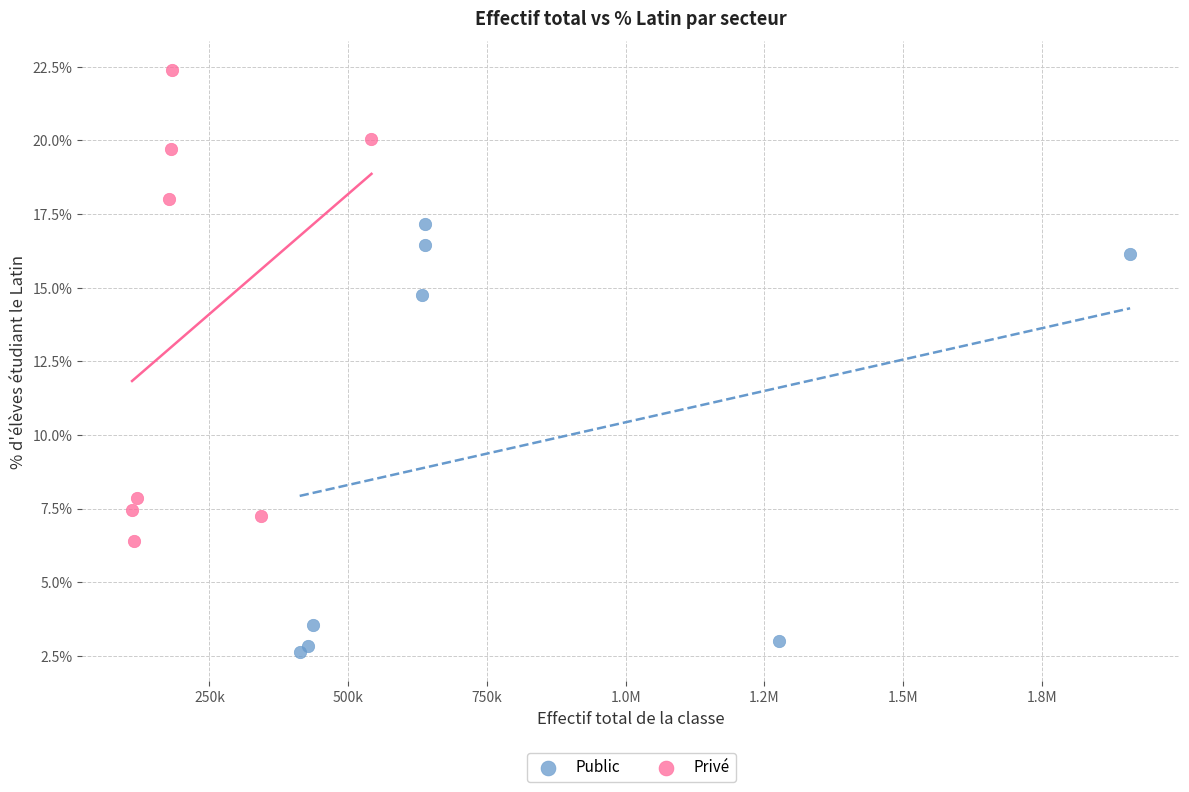

Which series has the widest spread of Y values?

Privé